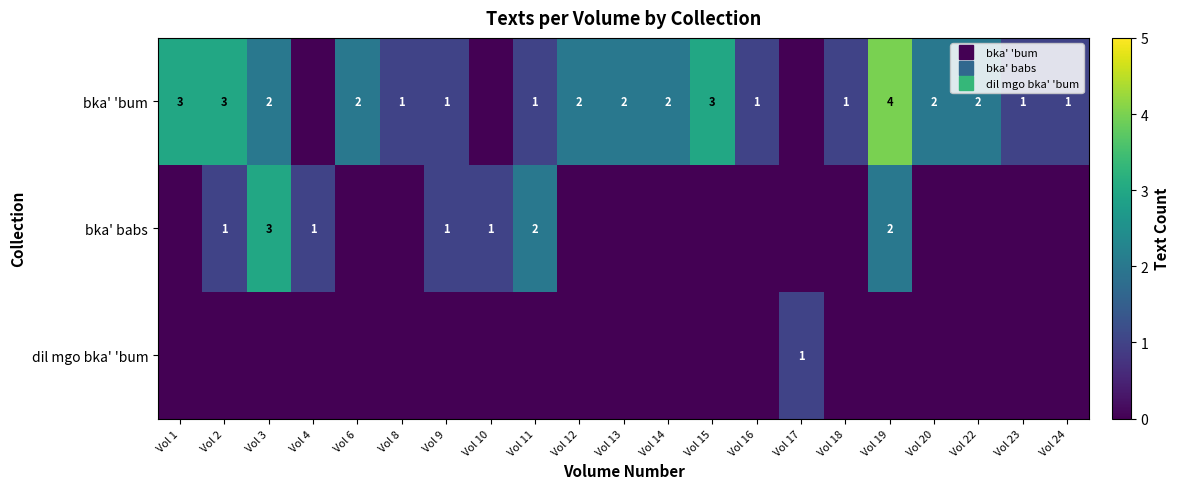

What is the difference between the maximum and minimum values in the dil mgo bka' 'bum series?

1